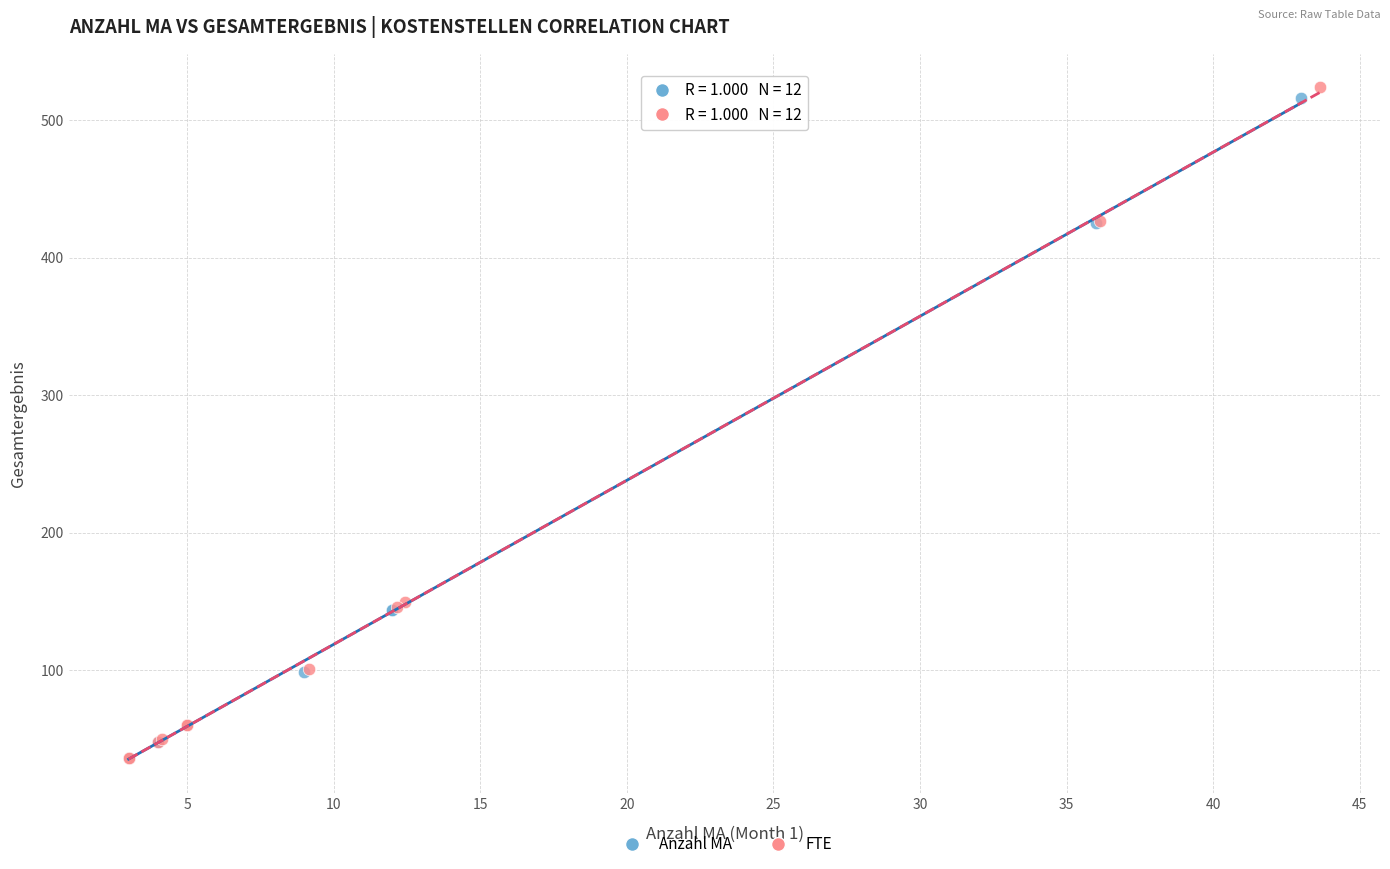

Which series has the widest spread of Y values?

FTE